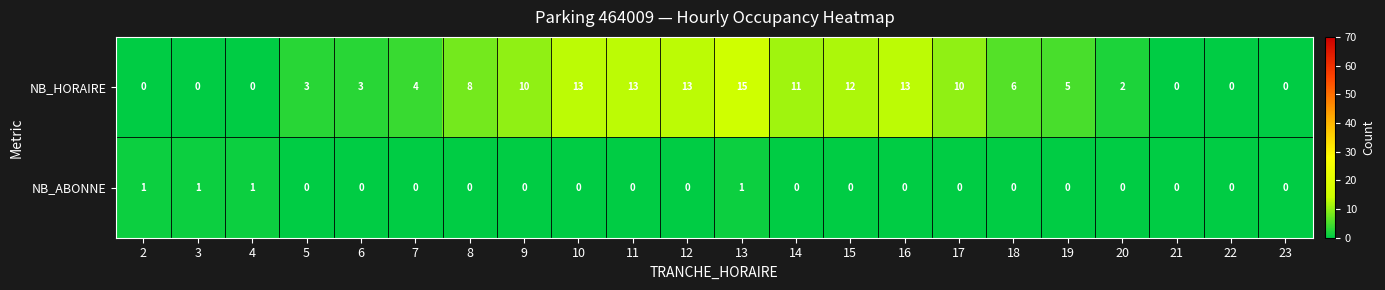

At which category is the sum across all series the highest?

13